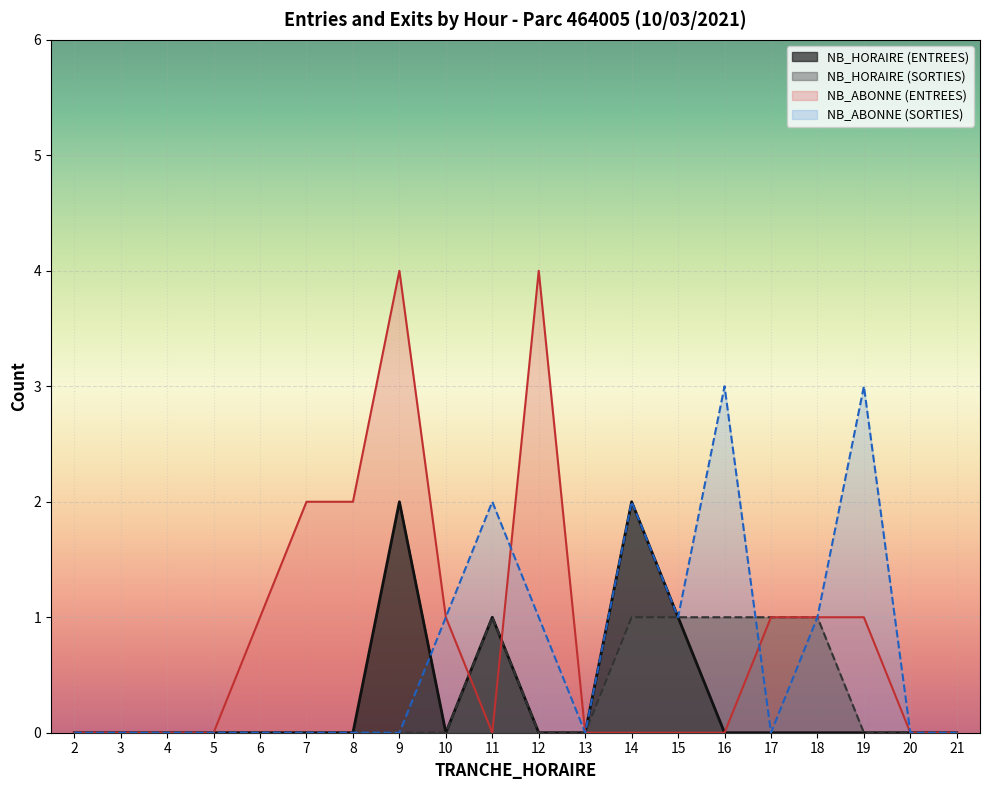

At how many categories does at least one series exceed 0?

7